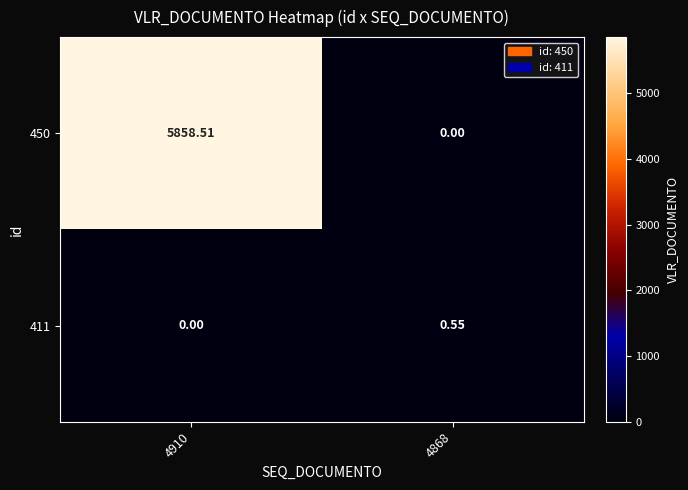

At which category is the sum across all series the highest?

4910